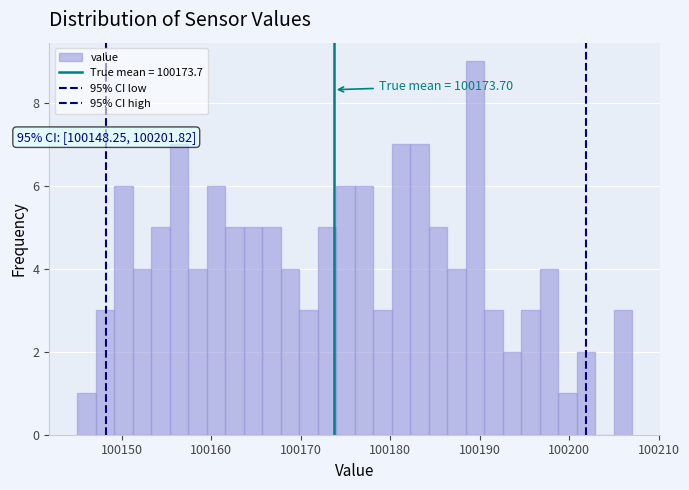

Around what value on the x-axis is the tallest bar? Give the approximate position of its centre, as read against the axis.

100189